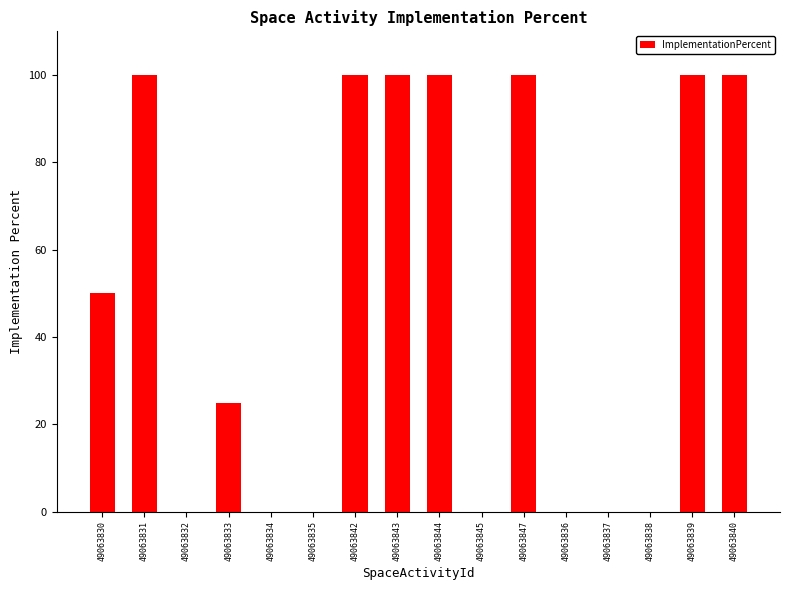

The value at 49063834 is 0. True or false?

True